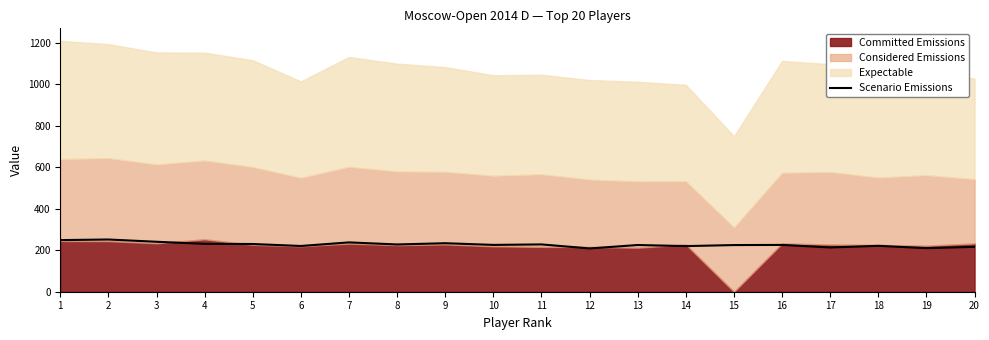

How many interior local peaks (higher than both neighbors) does the data have?

7